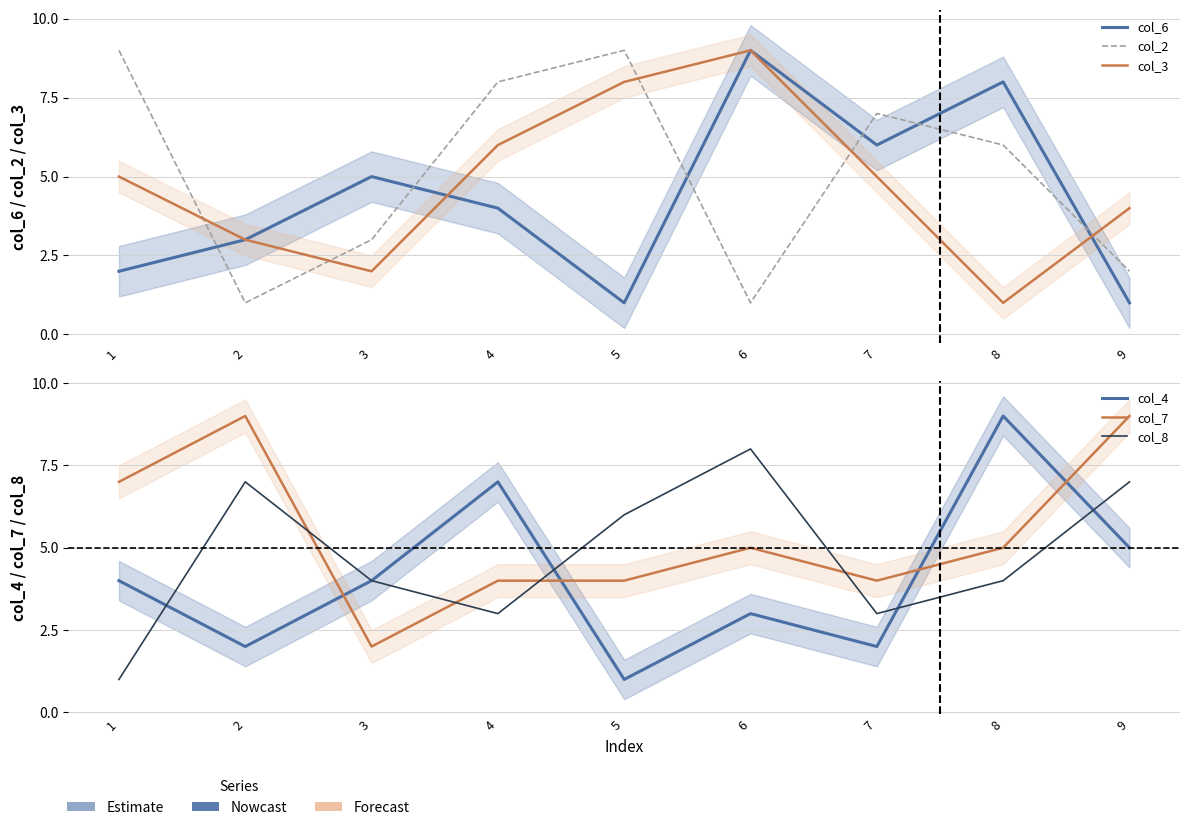

What is the approximate value of col_3 at 2?

3